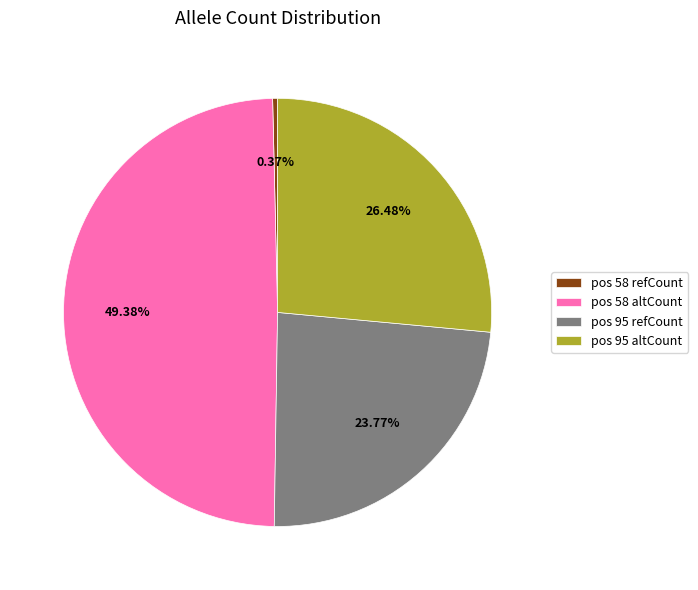

To the nearest percent, what is the difference between the pos 95 altCount and pos 58 altCount slice percentages?

23%